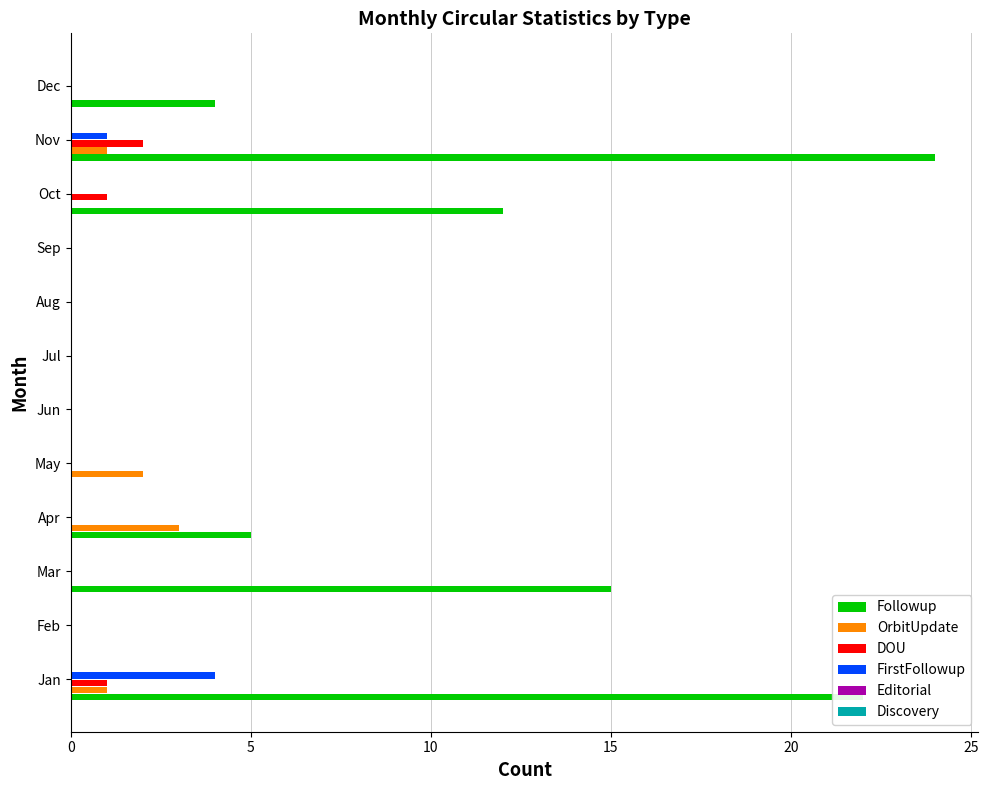

What is the sum of the Followup values at Mar and Feb?

15